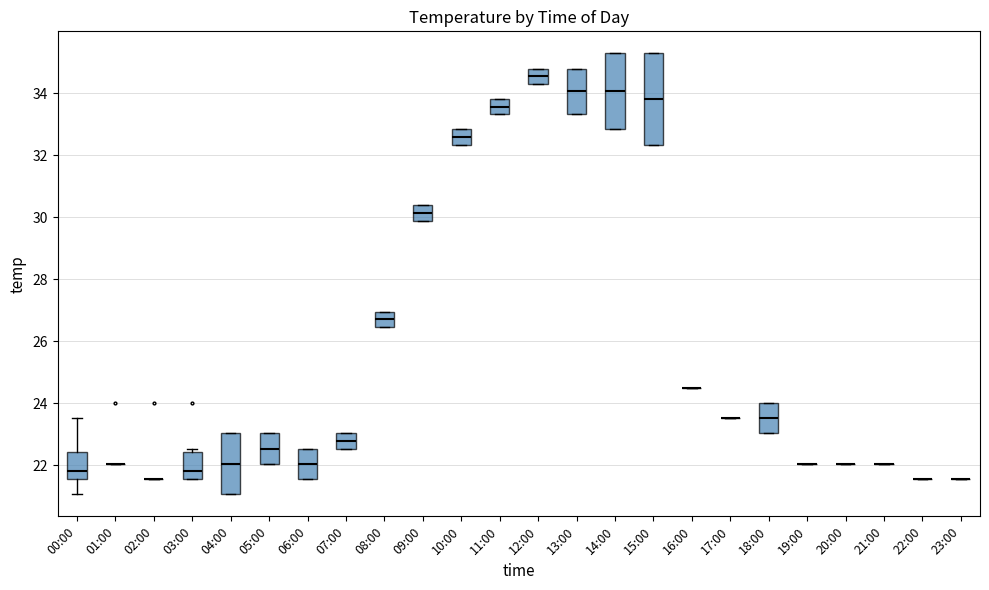

Where is the upper edge of the box for 10:00 on the y-axis? The values are not printed on the chart, so give them approximately, as read against the axis.

32.8